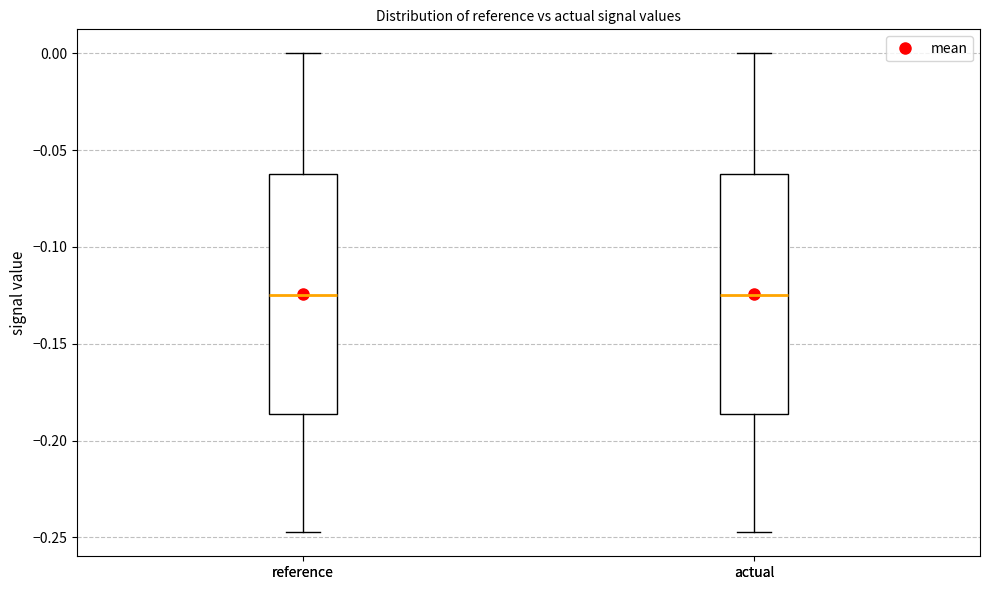

Reading left to right, transcribe this box plot: for each box, give where its median line is, the range the box spans, and where its two whiskers end, as read against the y-axis. The values are not printed on the chart, so give them approximately, as read against the axis.

reference: median -0.125, box -0.185 to -0.060, whiskers -0.245 to 0.000
actual: median -0.125, box -0.185 to -0.060, whiskers -0.245 to 0.000